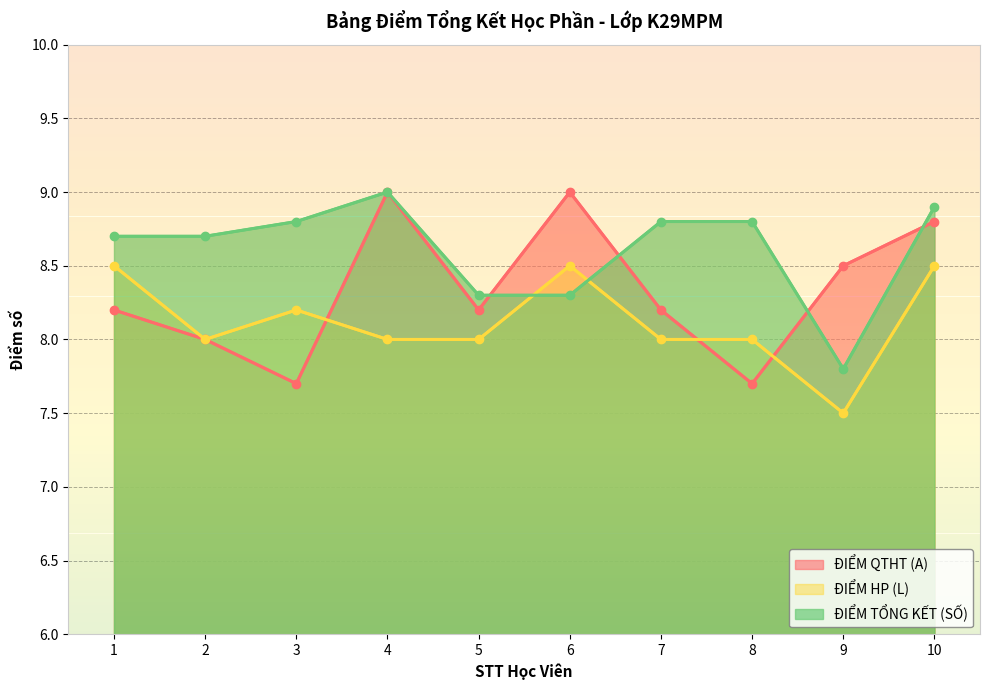

Between which two adjacent categories do ĐIỂM QTHT (A) and ĐIỂM HP (L) first intersect?

3 and 4